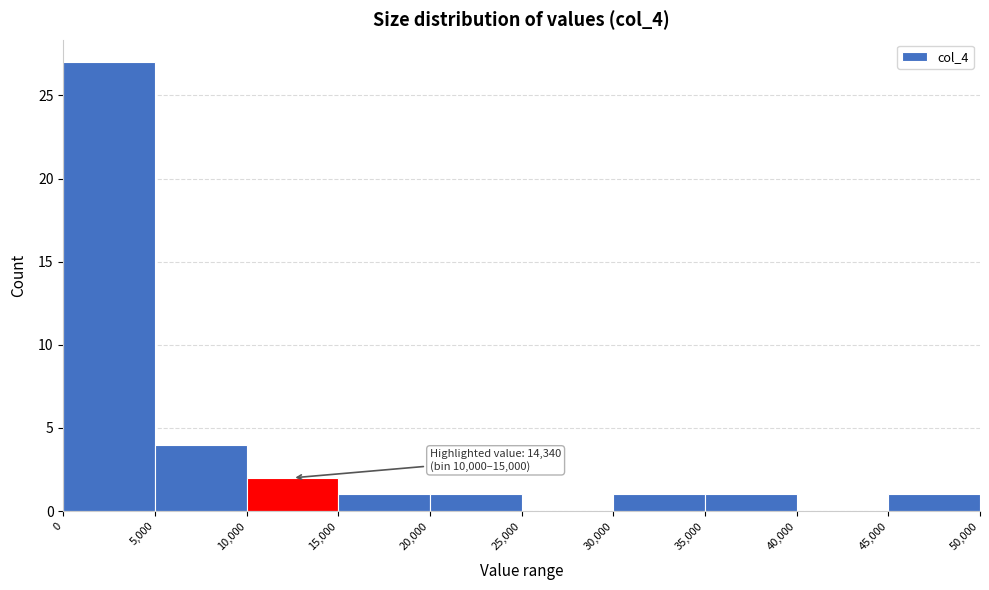

Which range on the x-axis has the tallest bar?

0 to 5,000